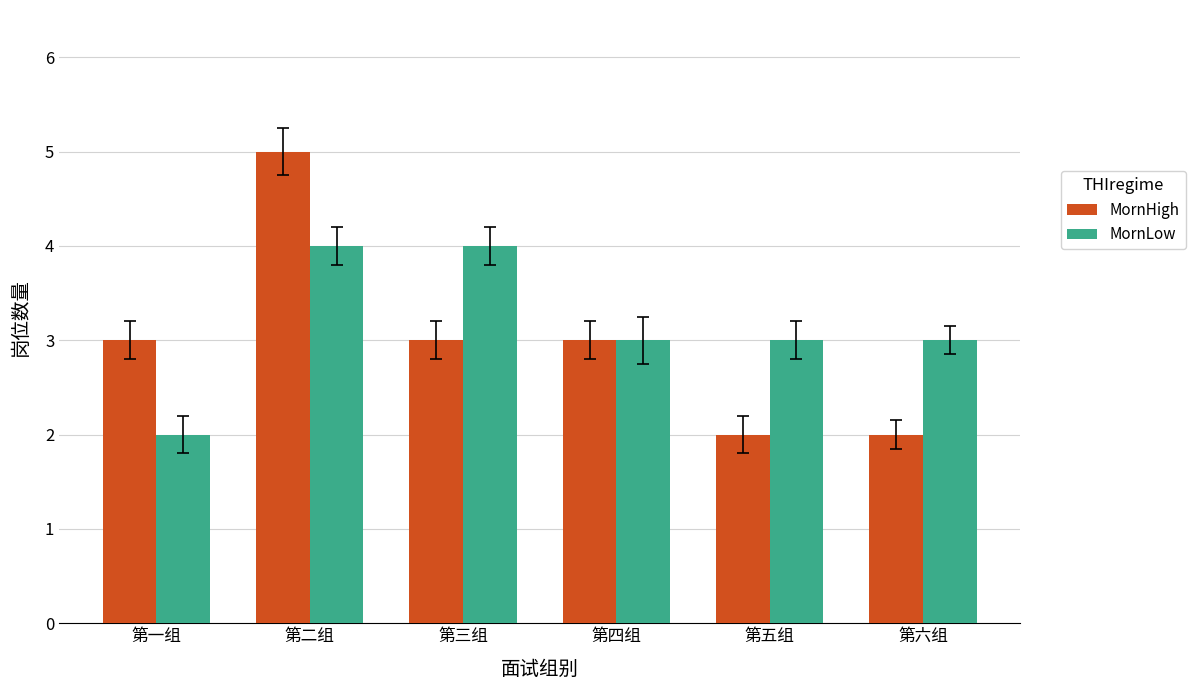

What is the label of the 2nd bar from the right?

第五组